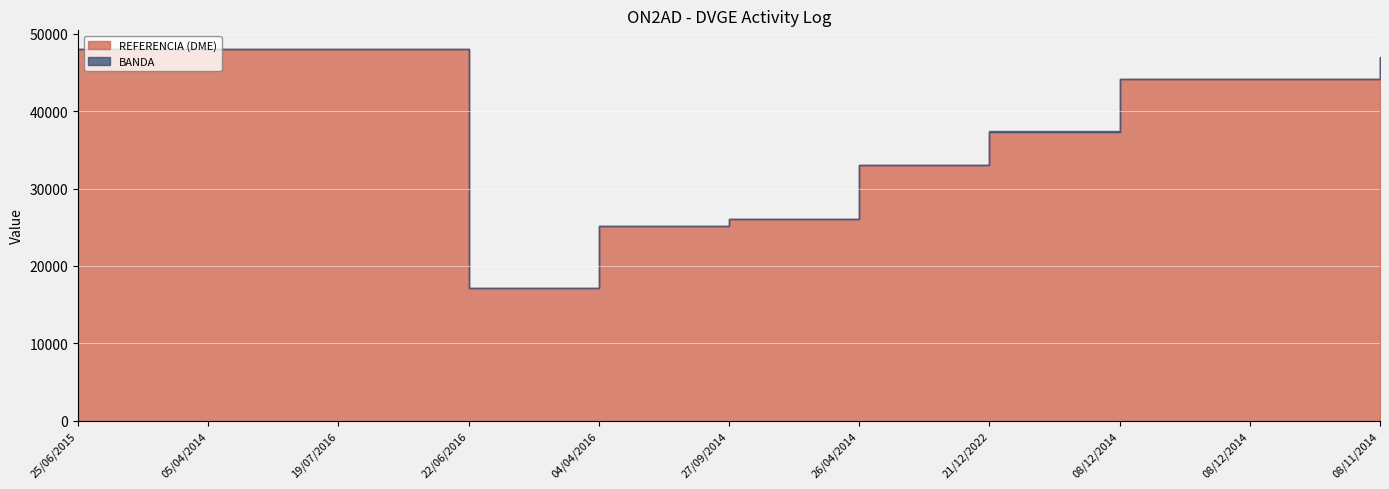

Reading left to right, transcribe all the data shown in this chart.

REFERENCIA (DME): 48022	48044	48014	17096	25148	26020	33034	37358	44116	44116	47035
BANDA: 40	20	40	20	40	20	15	40	40	40	15